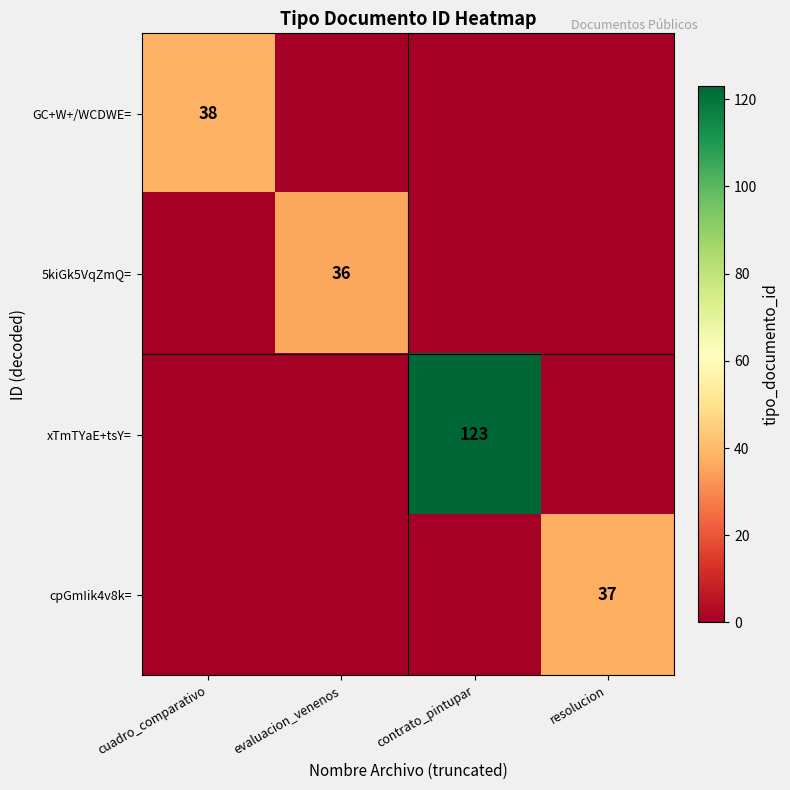

Is the value of xTmTYaE+tsY= at contrato_pintupar greater than the value of cpGmIik4v8k= at resolucion?

Yes